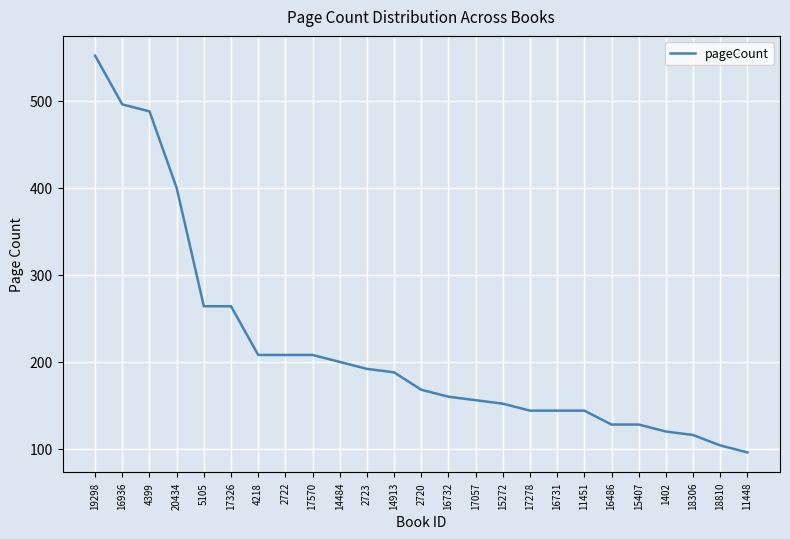

What value does the data have at 2722?

208